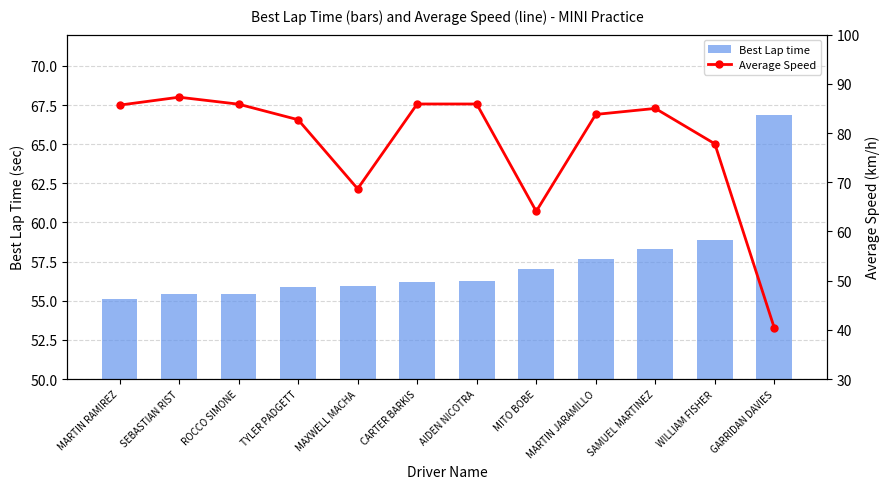

Are the bars grouped side by side (vs. stacked)?

Yes